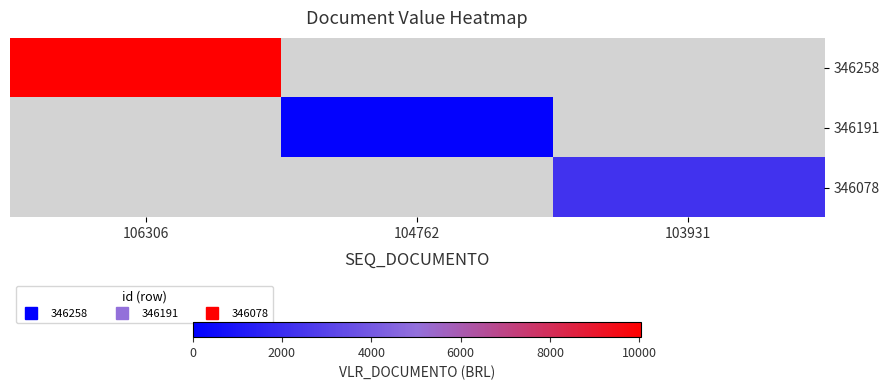

Reading left to right, what are all the values shown in this chart?

346258: 106306=10047.0	104762=0.0	103931=0.0
346191: 106306=0.0	104762=150.0	103931=0.0
346078: 106306=0.0	104762=0.0	103931=2272.6